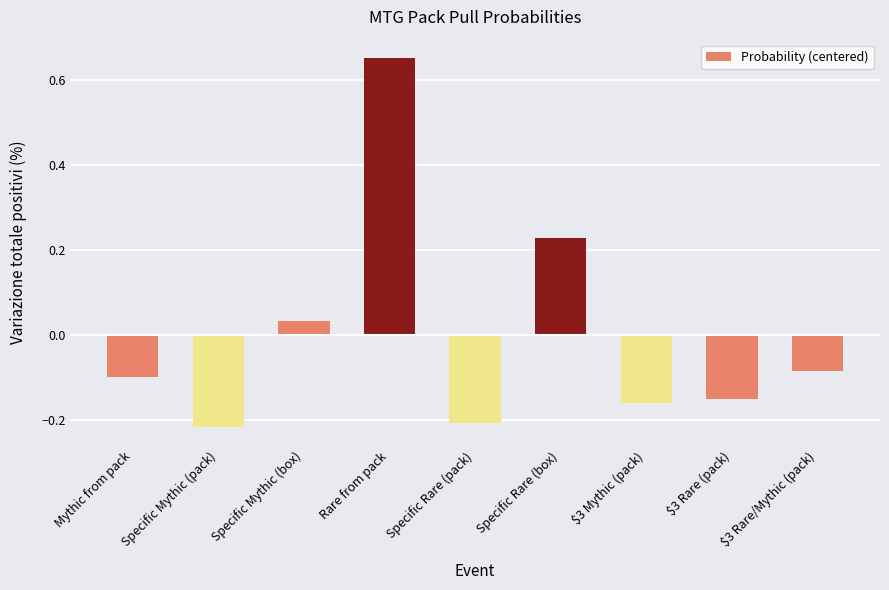

At which label does the data first exceed 0?

Specific Mythic (box)